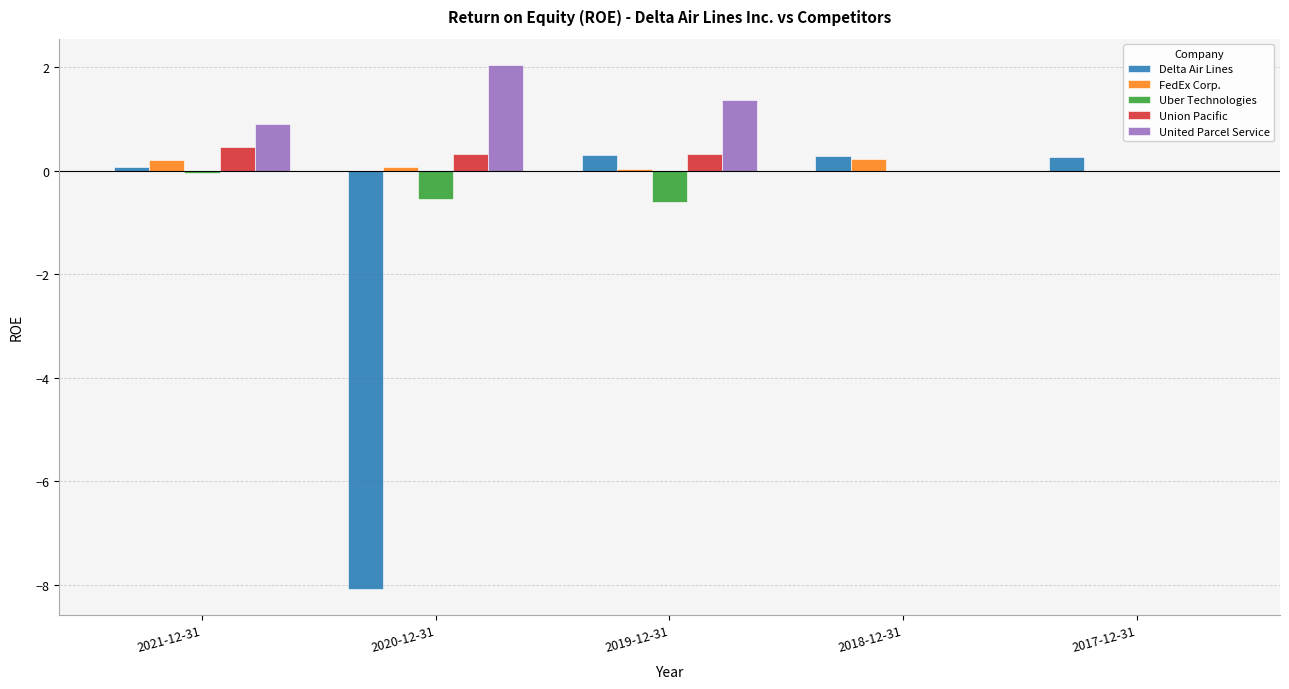

What is the sum of all Uber Technologies values?

-1.2